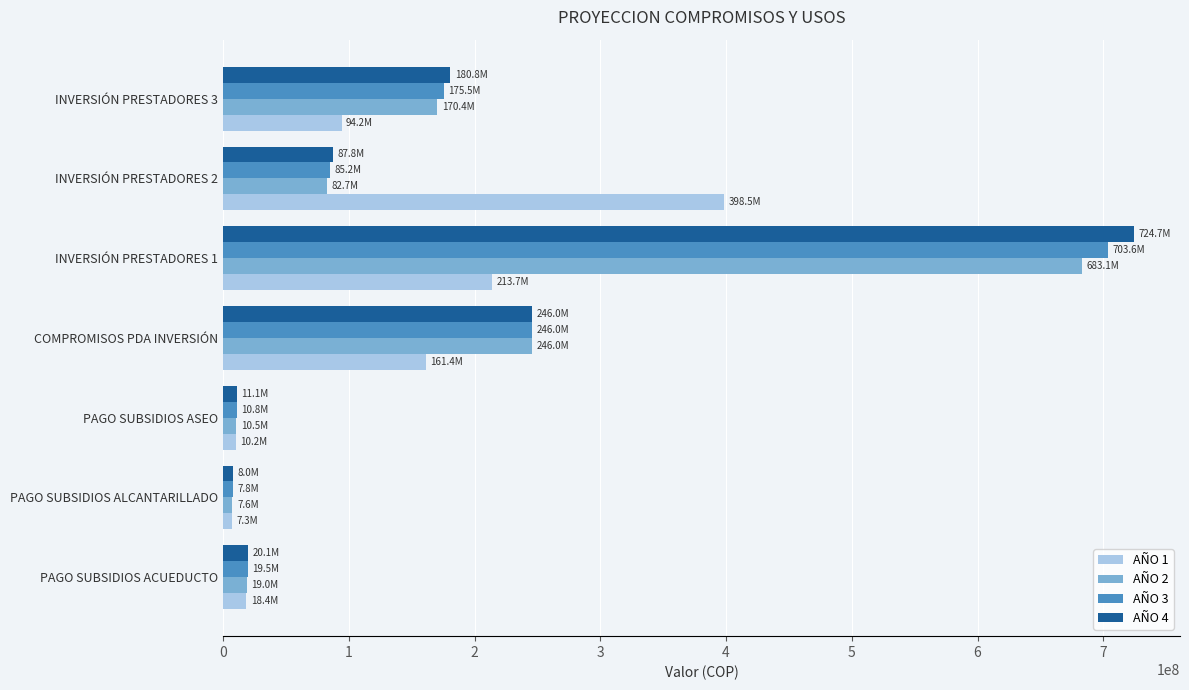

Which series has the widest spread of values?

AÑO 4